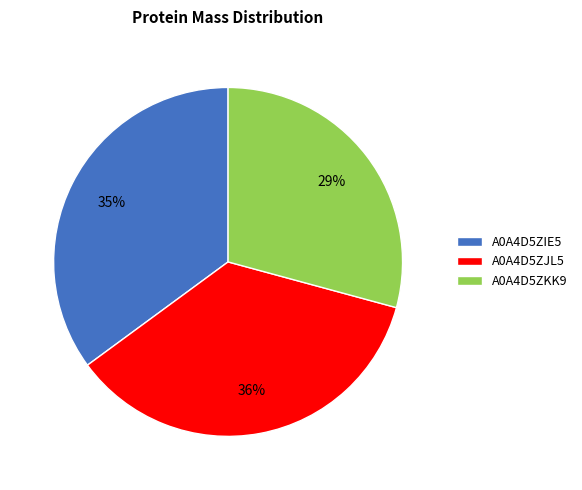

Does A0A4D5ZJL5 represent more than half of the total?

No